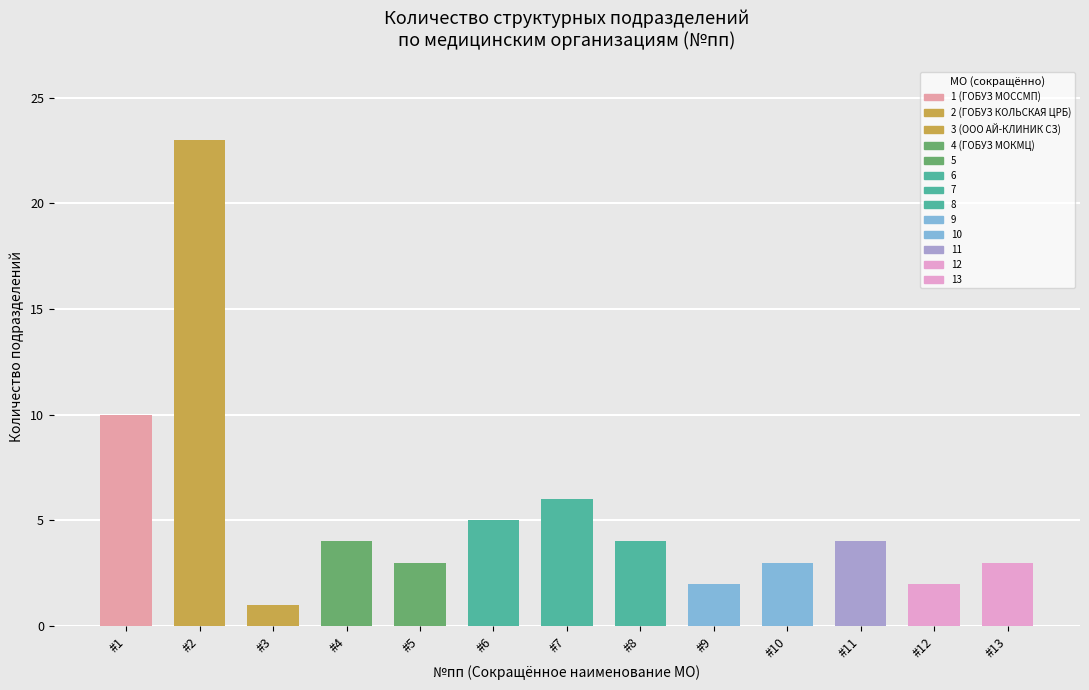

The value at #13 is 5. True or false?

False